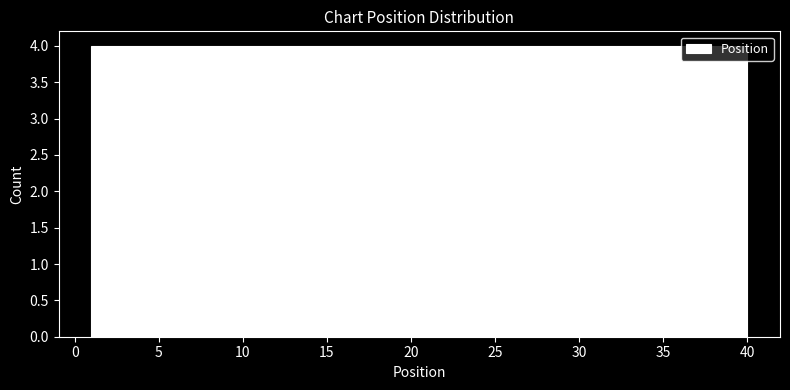

Reading left to right, list every bar in this chart as the range it spans on the x-axis followed by its height. Neither the bar edges nor the heights are printed on the chart, so give them approximately, as read against the axes.

1.0 to 4.9: 4
4.9 to 8.8: 4
8.8 to 12.7: 4
12.7 to 16.6: 4
16.6 to 20.5: 4
20.5 to 24.4: 4
24.4 to 28.3: 4
28.3 to 32.2: 4
32.2 to 36.1: 4
36.1 to 40.0: 4